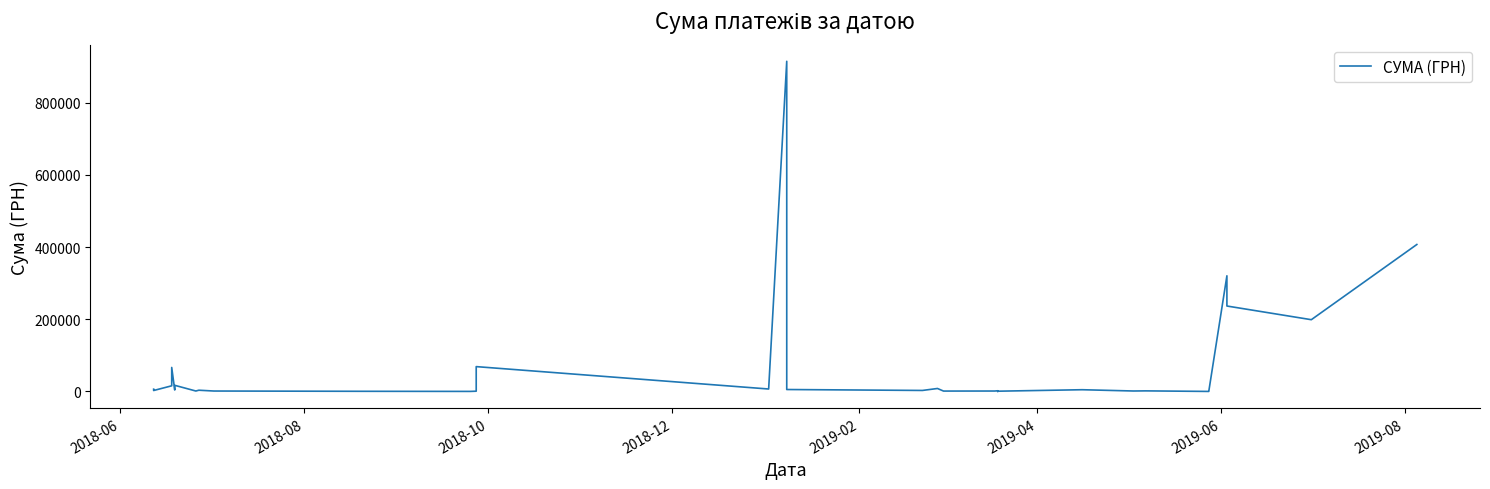

Reading left to right, what are all the values shown in this chart?

6400.0	4074.0	2707.5	15754.8	66600.0	4060.1	17124.6	1320.0	3516.0	1284.0	528.0	220.9	820.0	68900.0	6863.2	914737.5	5460.0	2889.6	8315.4	1168.8	1168.8	1168.8	1168.8	1168.8	1168.8	1168.8	1168.8	1280.0	1986.0	68.0	816.0	4900.0	1360.0	1700.0	169.3	880.0	320515.0	236774.5	198887.7	407215.8